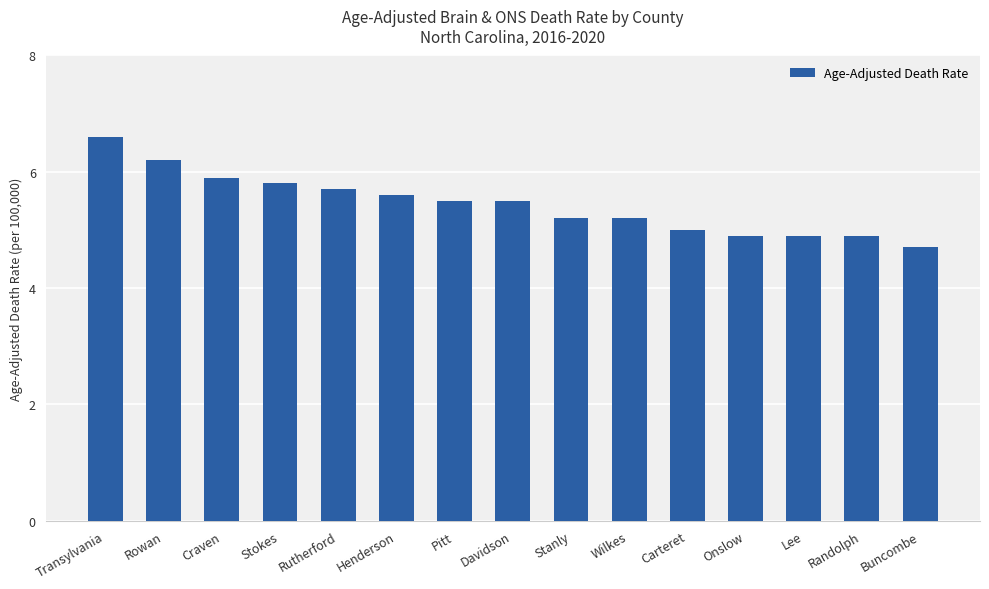

What is the change in value from Transylvania to Craven?

-0.7